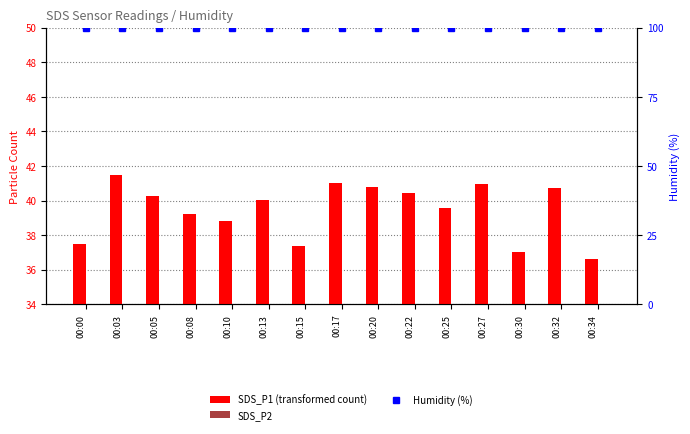

Which series has the widest spread of values?

SDS_P1 (transformed count)